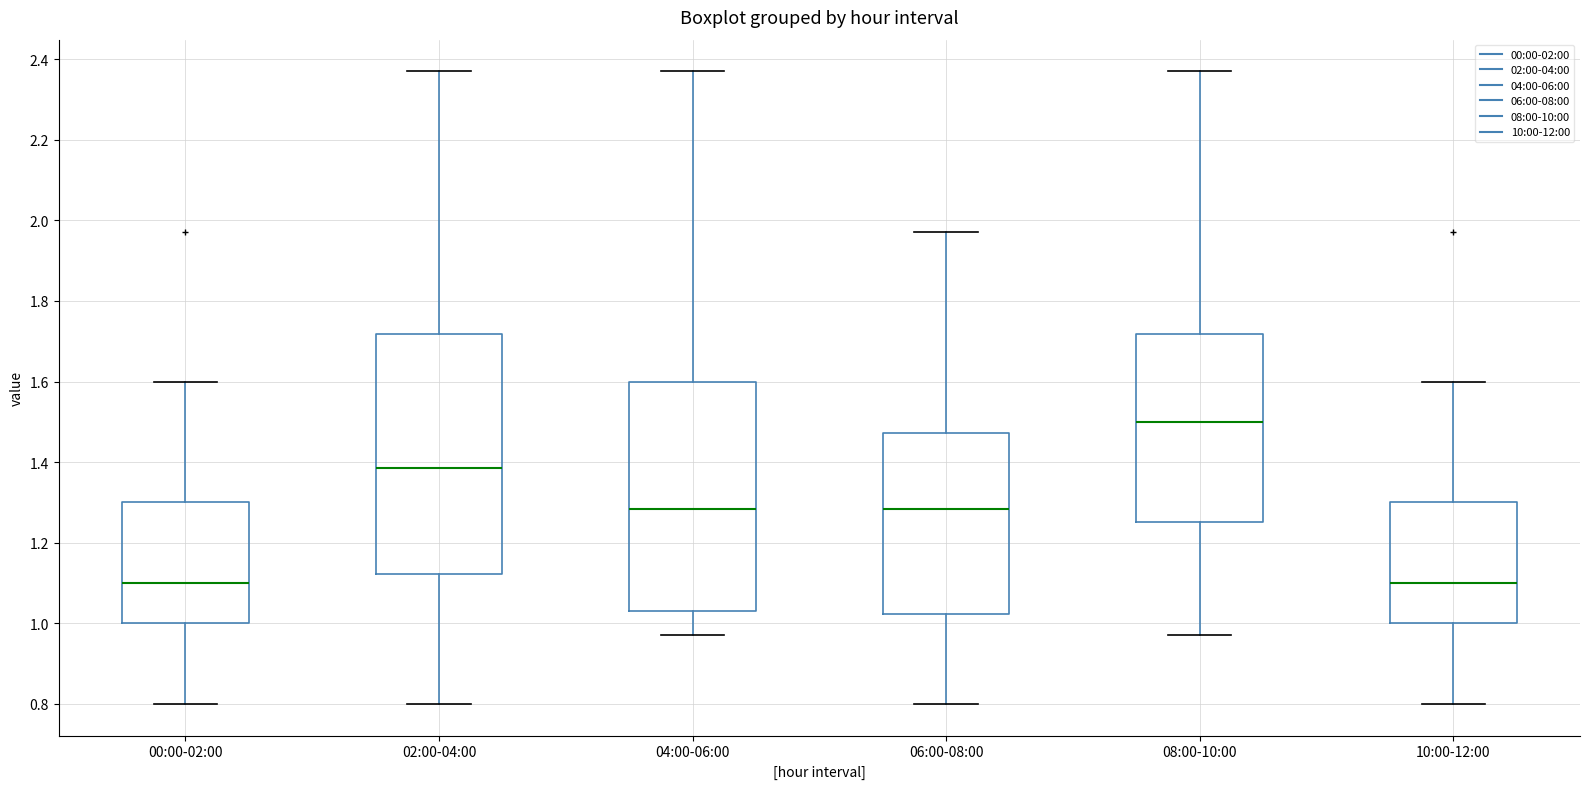

Reading left to right, read every box against the y-axis: the position of its median line, the range the box covers, and the ends of its whiskers. The values are not printed on the chart, so give them approximately, as read against the axis.

00:00-02:00: median 1.10, box 1.00 to 1.30, whiskers 0.80 to 1.60
02:00-04:00: median 1.38, box 1.12 to 1.72, whiskers 0.80 to 2.38
04:00-06:00: median 1.28, box 1.04 to 1.60, whiskers 0.98 to 2.38
06:00-08:00: median 1.28, box 1.02 to 1.48, whiskers 0.80 to 1.98
08:00-10:00: median 1.50, box 1.26 to 1.72, whiskers 0.98 to 2.38
10:00-12:00: median 1.10, box 1.00 to 1.30, whiskers 0.80 to 1.60